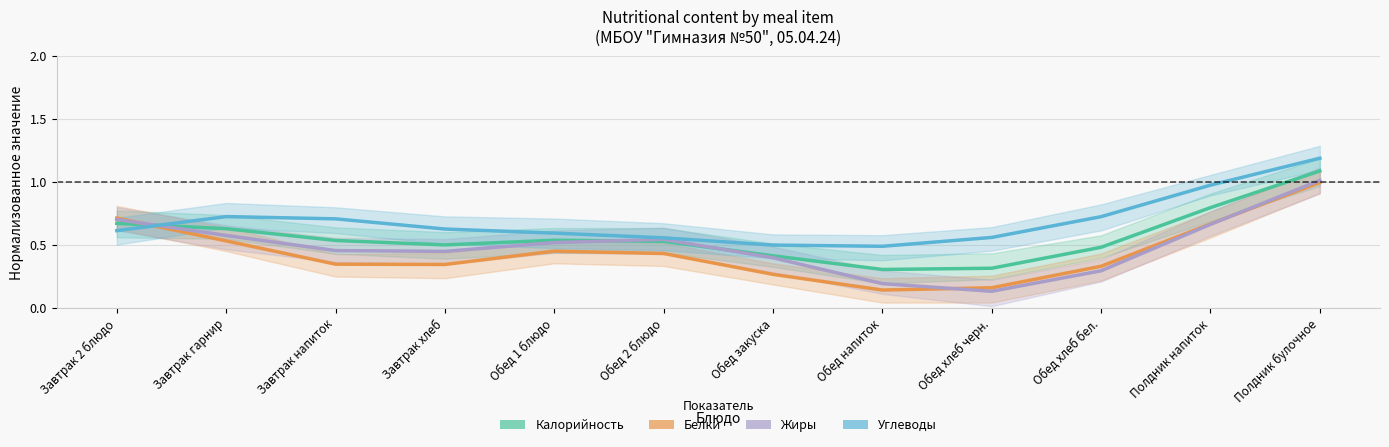

Which series has the widest spread of values?

Жиры